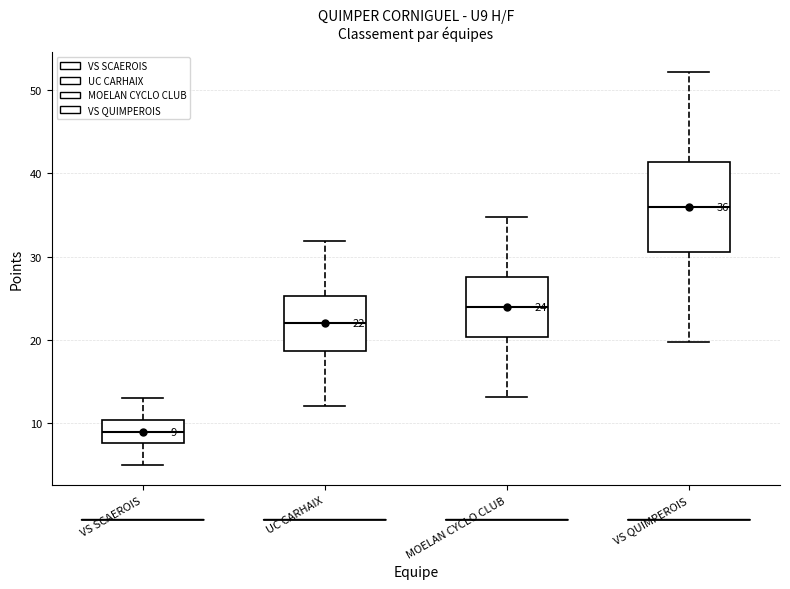

Which box is the tallest, from its lower edge to its upper edge?

VS QUIMPEROIS